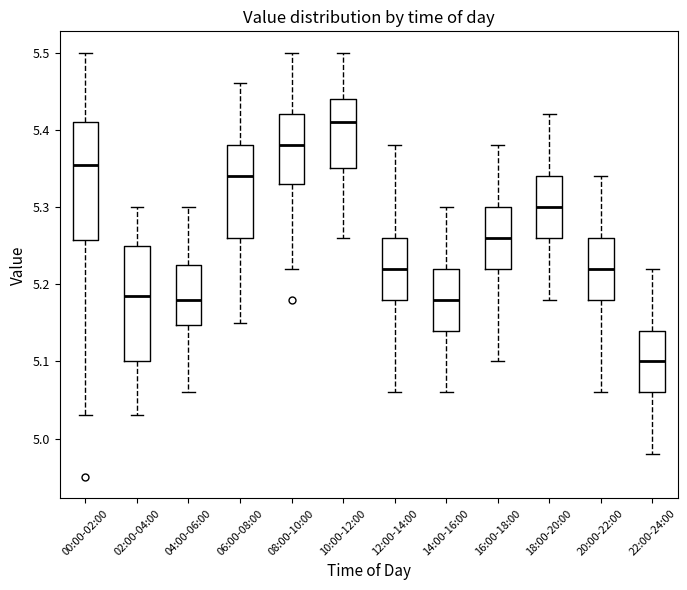

Where is the upper edge of the box for 06:00-08:00 on the y-axis? The values are not printed on the chart, so give them approximately, as read against the axis.

5.38